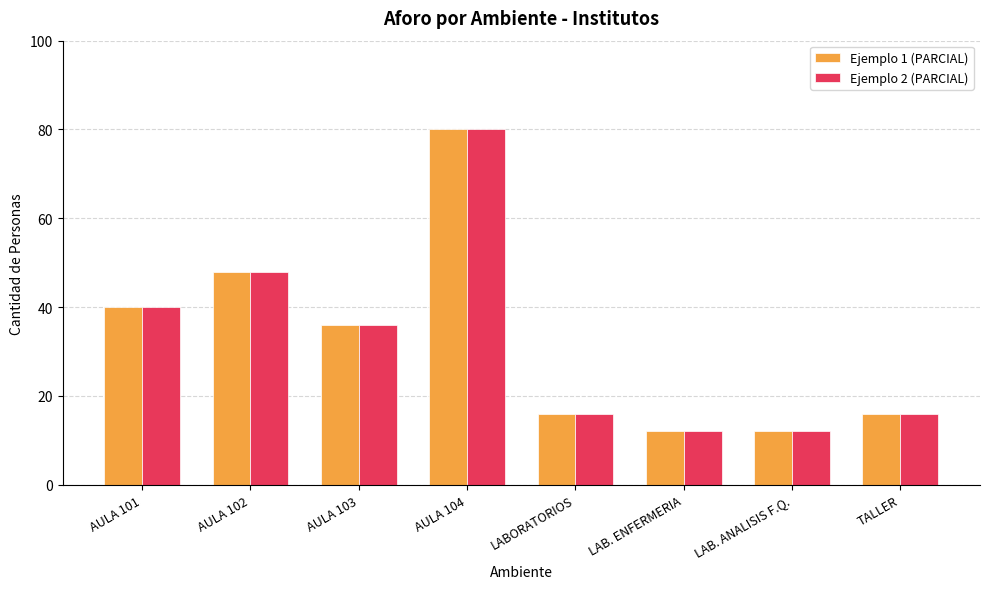

Which category has the highest value across all series?

AULA 104